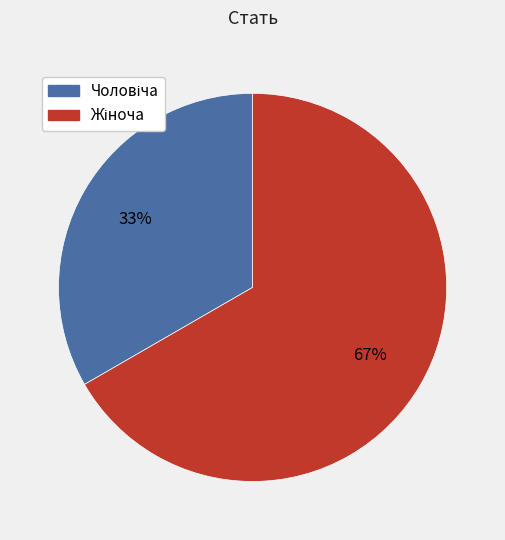

Is there any slice that represents more than half of the pie?

Yes